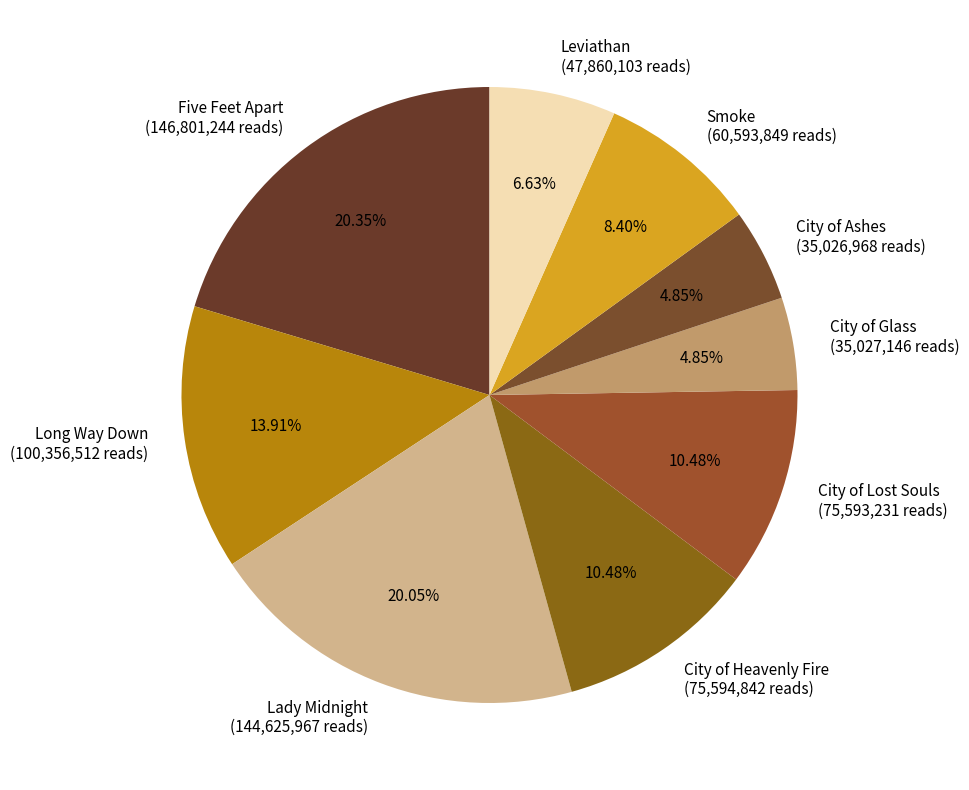

Is there a majority slice in this chart?

No